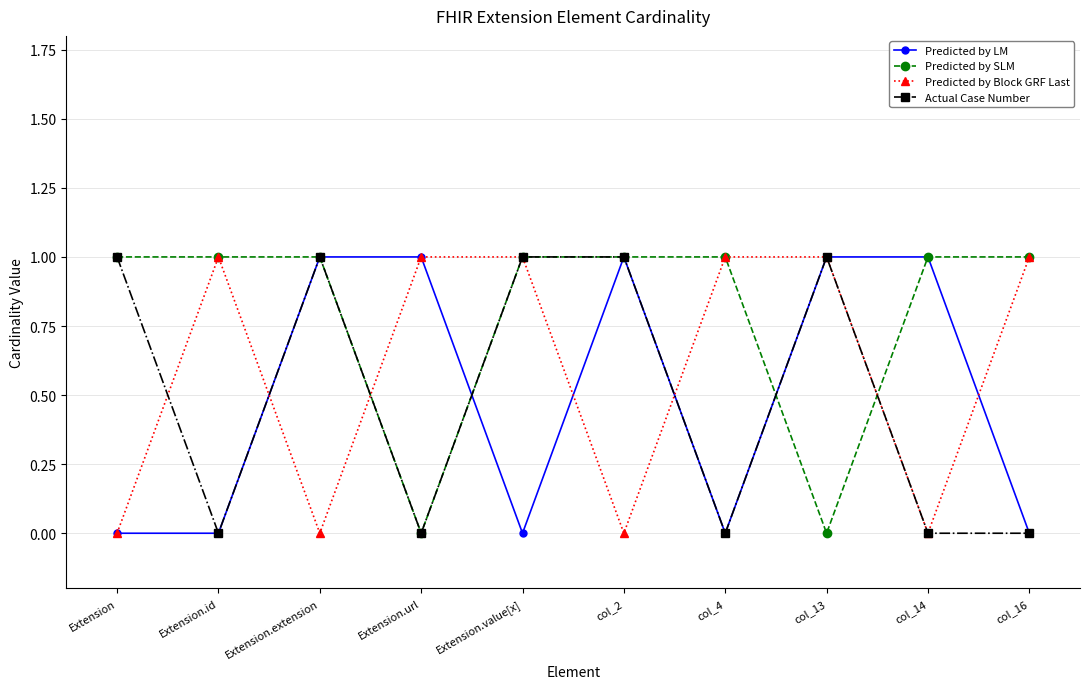

What is the total value across all series at col_2?

3